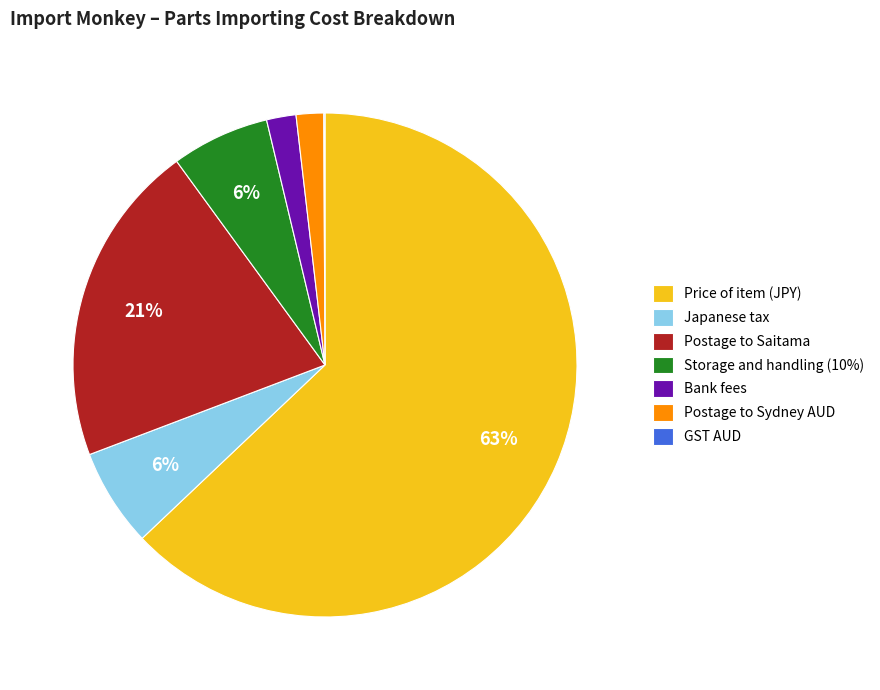

What percentage is the Price of item (JPY) slice, to the nearest percent?

63%